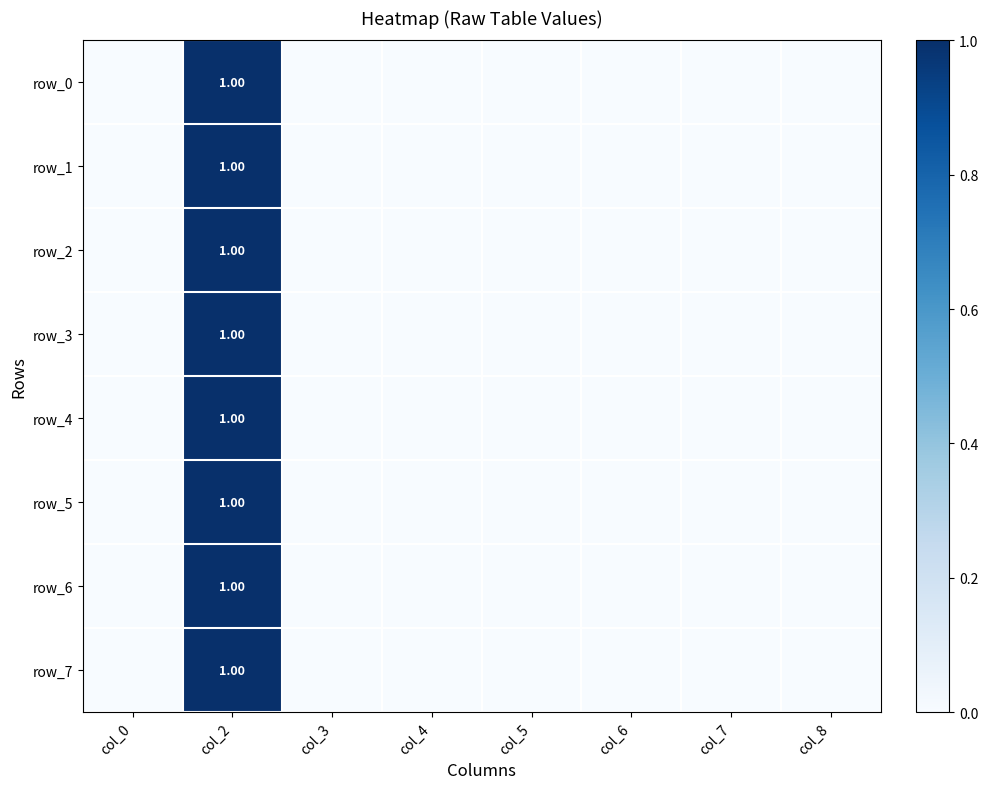

Between col_3 and col_4, which series saw the biggest shift?

row_0